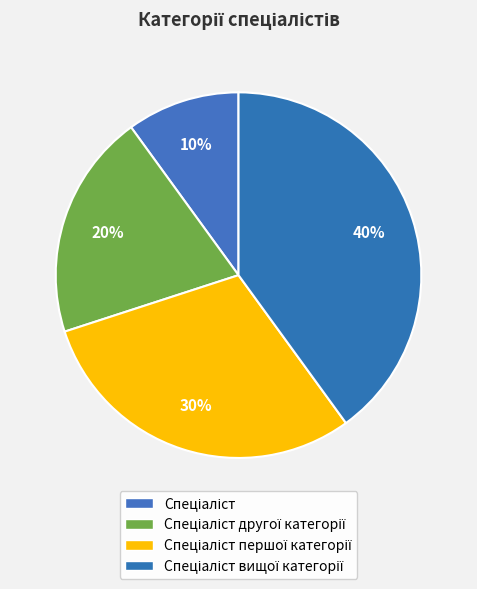

How many slices are in this pie chart?

4